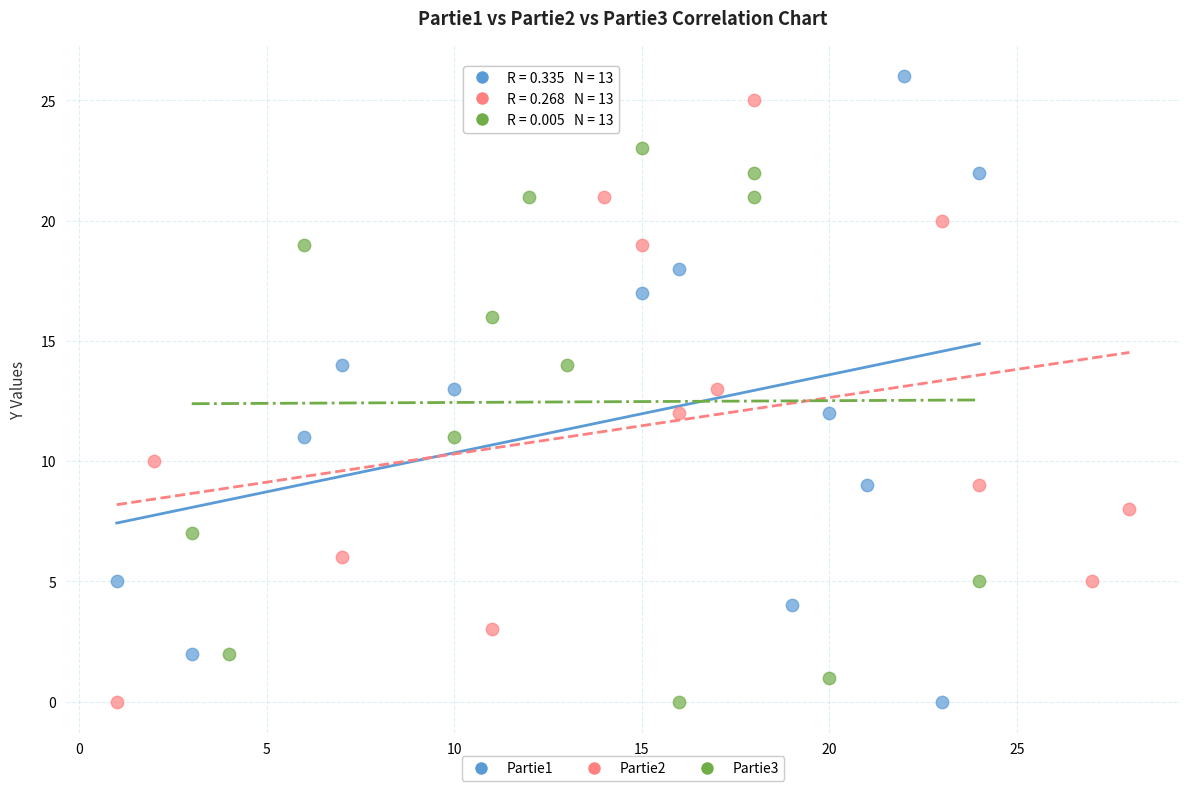

What are all the series names shown in the legend?

Partie1, Partie2, Partie3